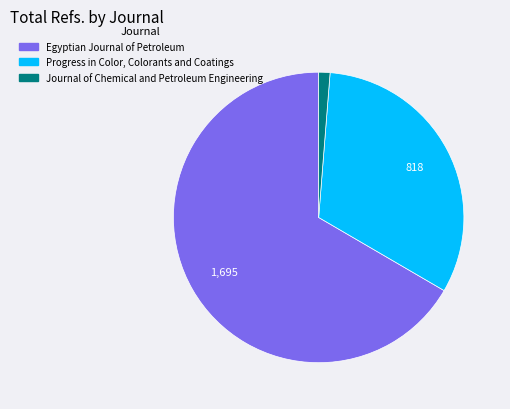

True or false: Egyptian Journal of Petroleum accounts for 80% of the total.

False